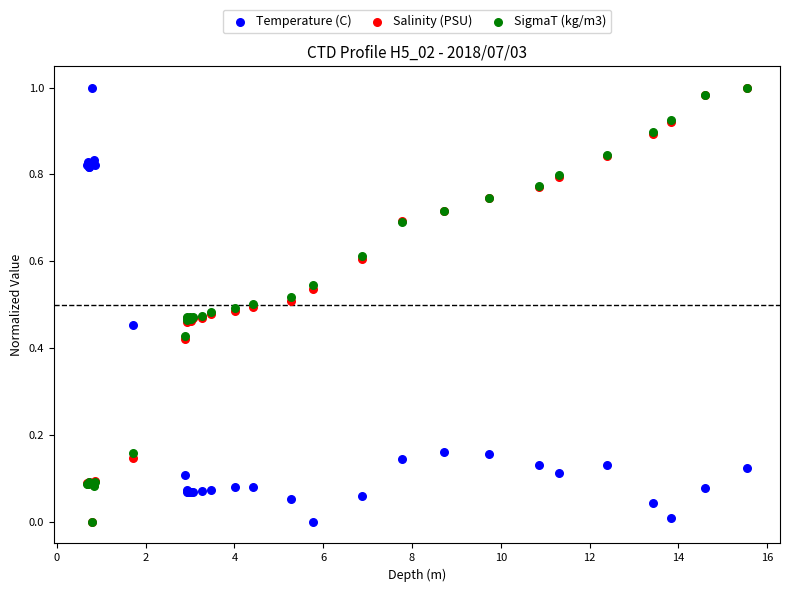

What are all the series names shown in the legend?

Temperature (C), Salinity (PSU), SigmaT (kg/m3)